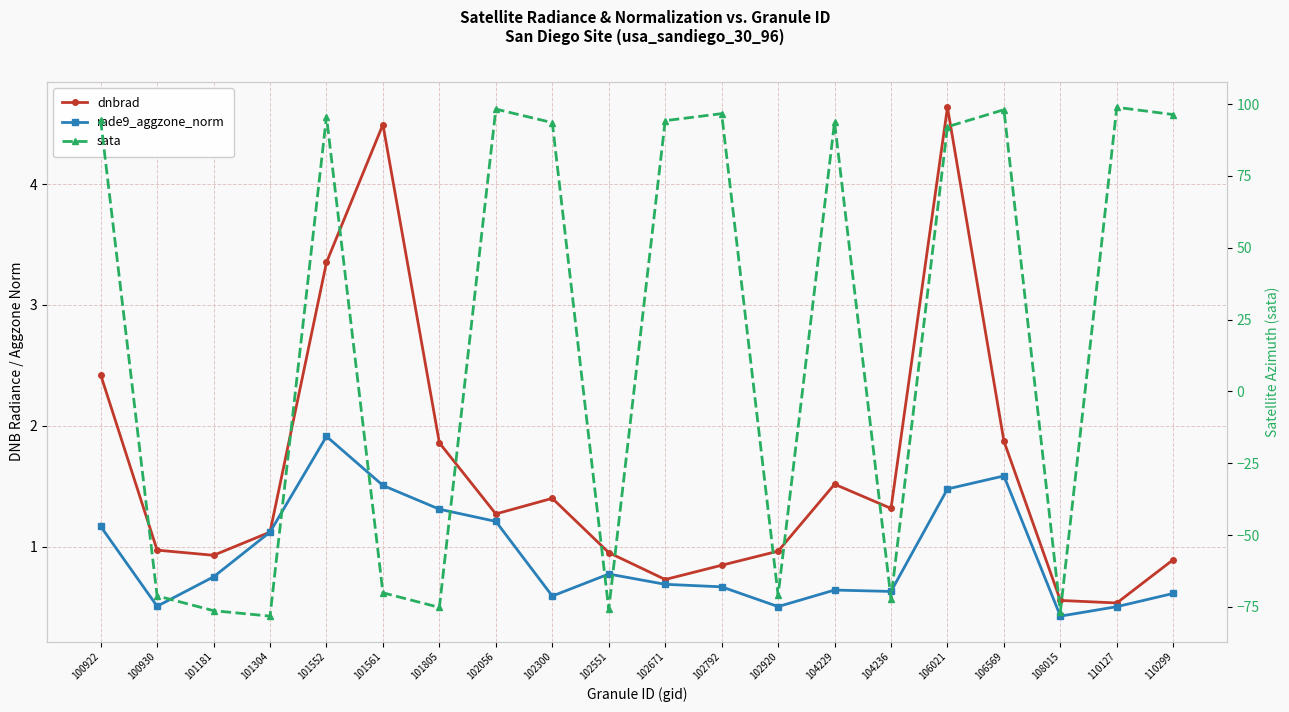

List the series in order of their peak value, highest first.

sata, dnbrad, rade9_aggzone_norm